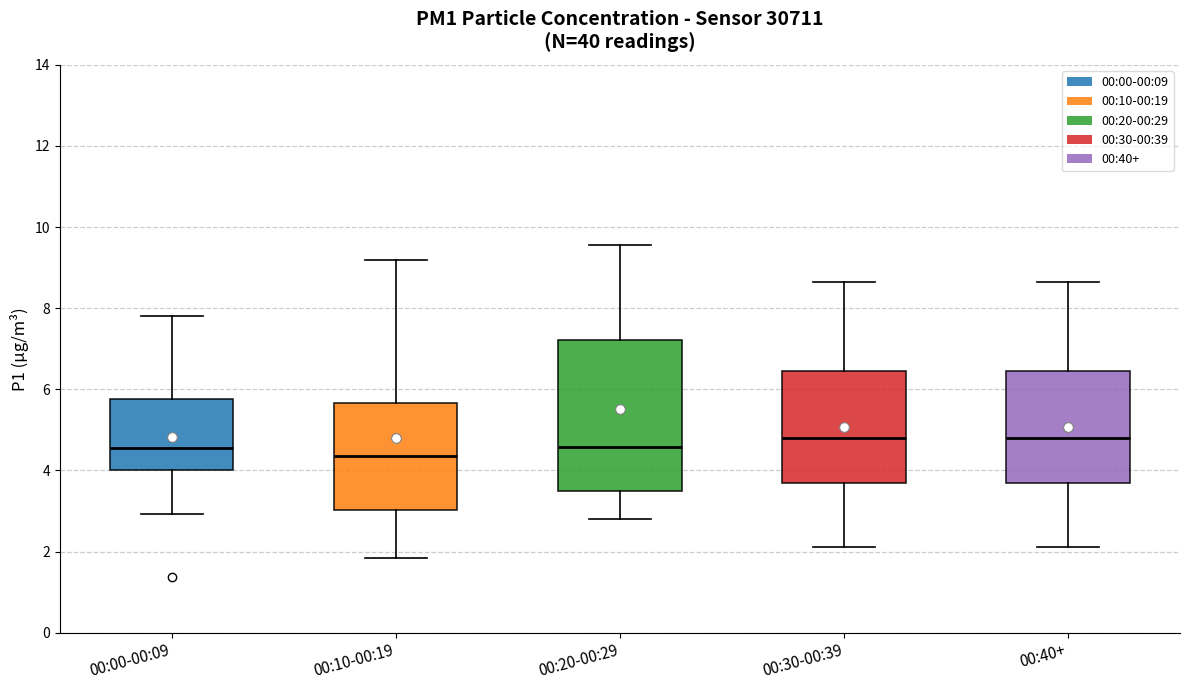

Which box's median line is the lowest?

00:10-00:19